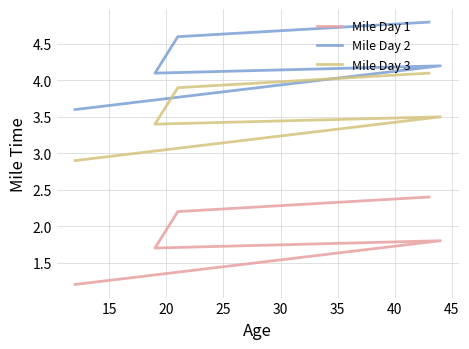

Between 20 and 30, which series saw the biggest shift?

Mile Day 2